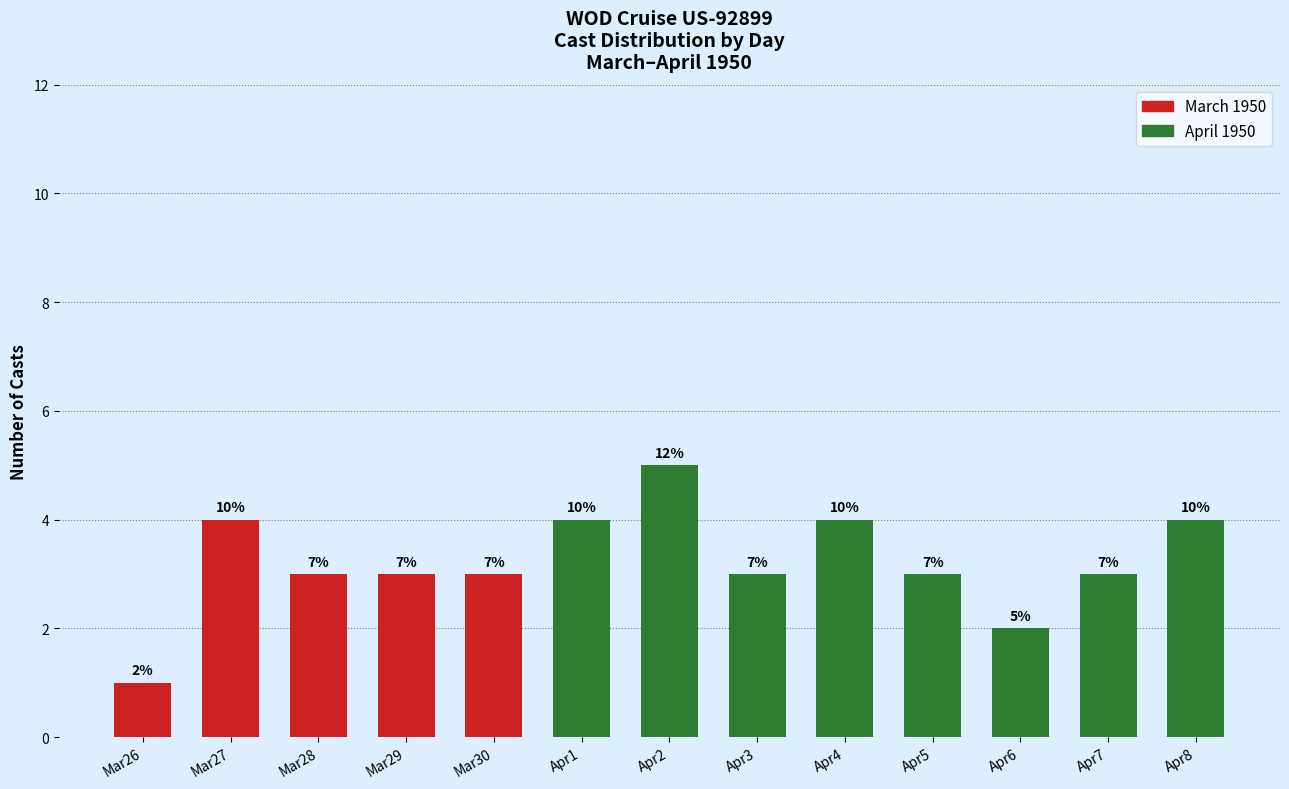

Are the bars horizontal?

No